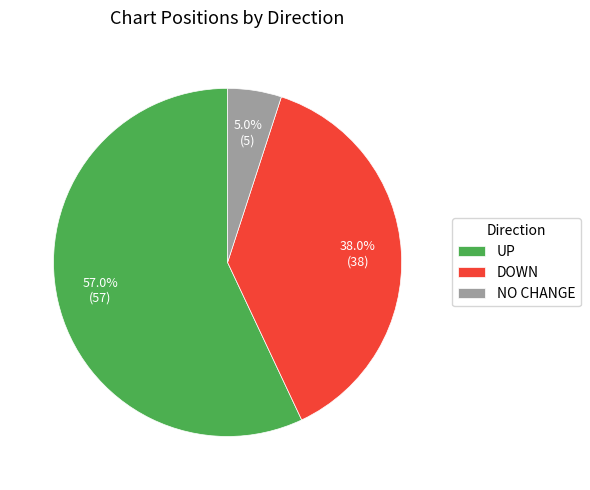

What portion of the pie excludes DOWN?

62.0%